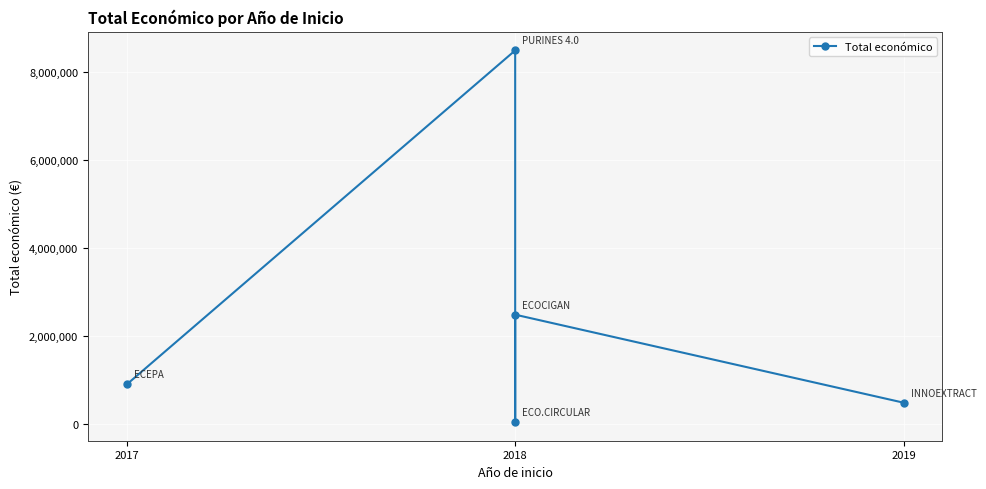

The value at 2019 is 172848. True or false?

False